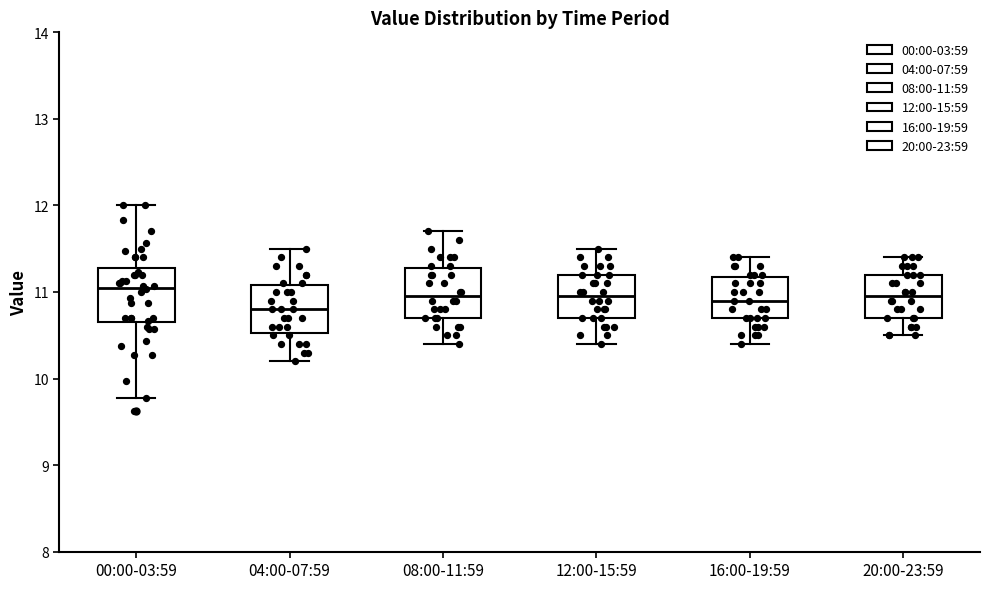

Reading left to right, transcribe this box plot: for each box, give where its median line is, the range the box spans, and where its two whiskers end, as read against the y-axis. The values are not printed on the chart, so give them approximately, as read against the axis.

00:00-03:59: median 11.1, box 10.7 to 11.3, whiskers 9.8 to 12.0
04:00-07:59: median 10.8, box 10.5 to 11.1, whiskers 10.2 to 11.5
08:00-11:59: median 11.0, box 10.7 to 11.3, whiskers 10.4 to 11.7
12:00-15:59: median 11.0, box 10.7 to 11.2, whiskers 10.4 to 11.5
16:00-19:59: median 10.9, box 10.7 to 11.2, whiskers 10.4 to 11.4
20:00-23:59: median 11.0, box 10.7 to 11.2, whiskers 10.5 to 11.4